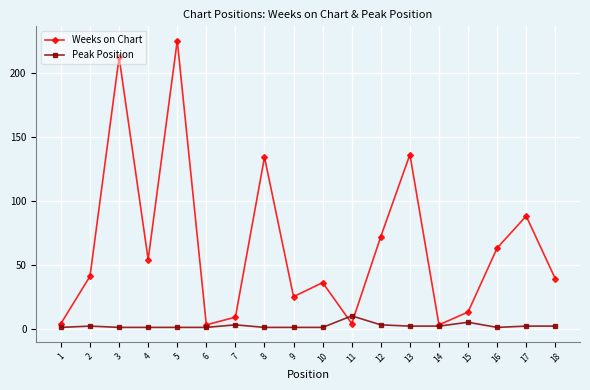

Reading left to right, list all the values displayed in this chart.

Weeks on Chart: 1=4	2=41	3=212	4=54	5=225	6=3	7=9	8=134	9=25	10=36	11=4	12=72	13=136	14=3	15=13	16=63	17=88	18=39
Peak Position: 1=1	2=2	3=1	4=1	5=1	6=1	7=3	8=1	9=1	10=1	11=10	12=3	13=2	14=2	15=5	16=1	17=2	18=2